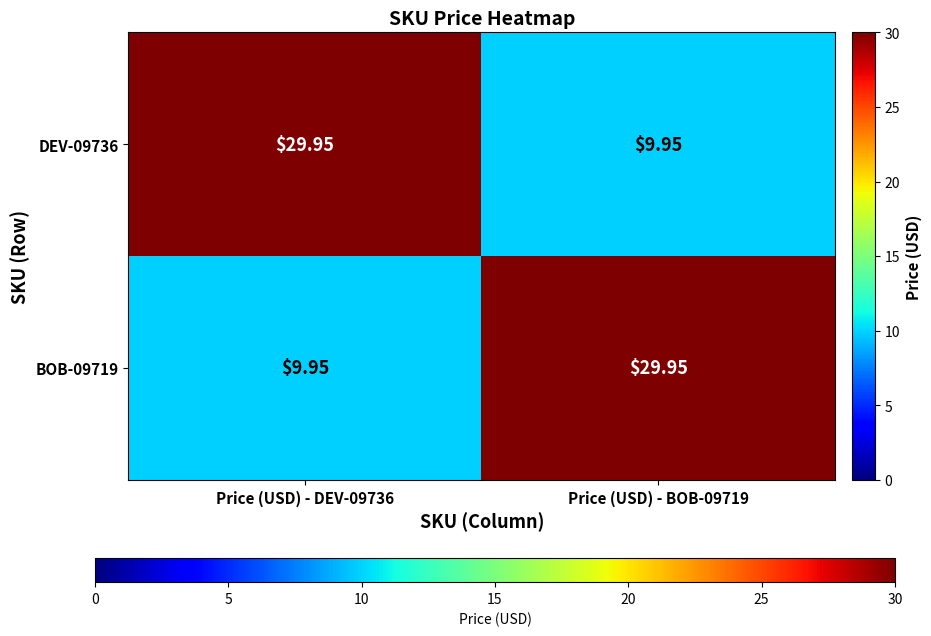

Is the value of BOB-09719 at Price (USD) - BOB-09719 greater than the value of DEV-09736 at Price (USD) - BOB-09719?

Yes